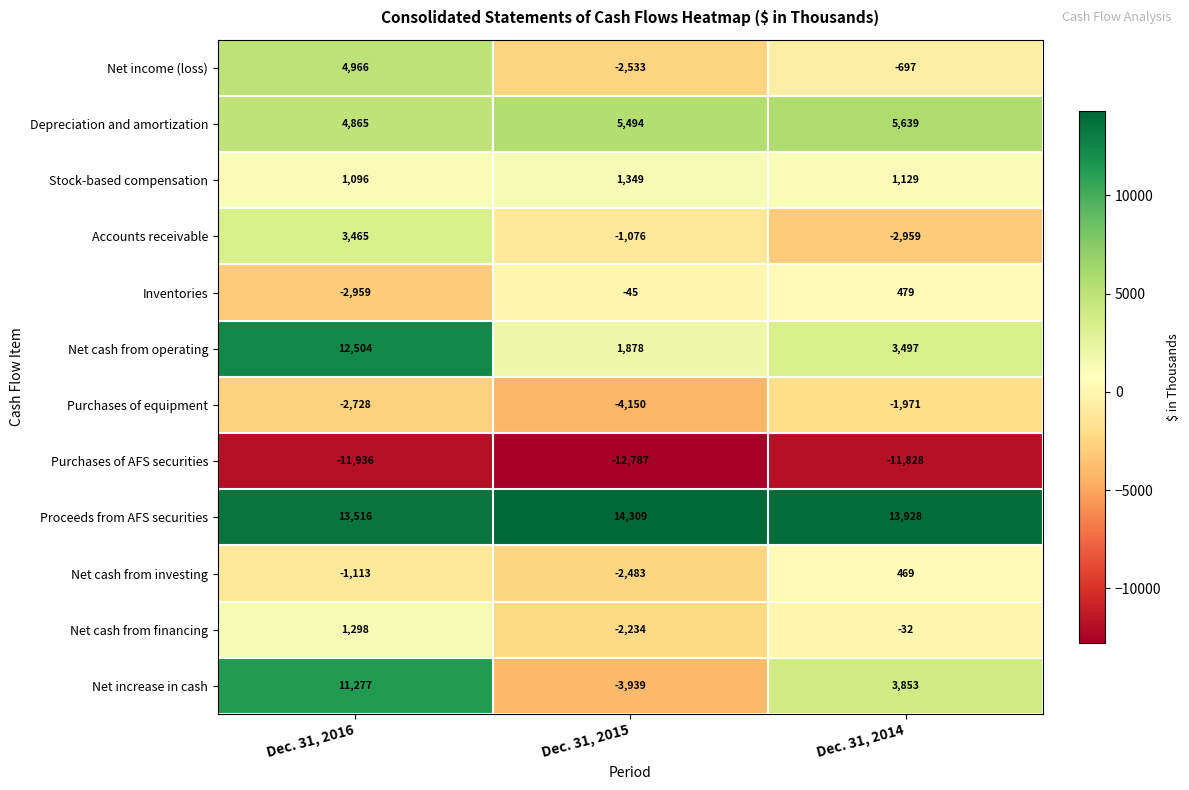

What is the spread (max minus min) of values at Dec. 31, 2015?

27096